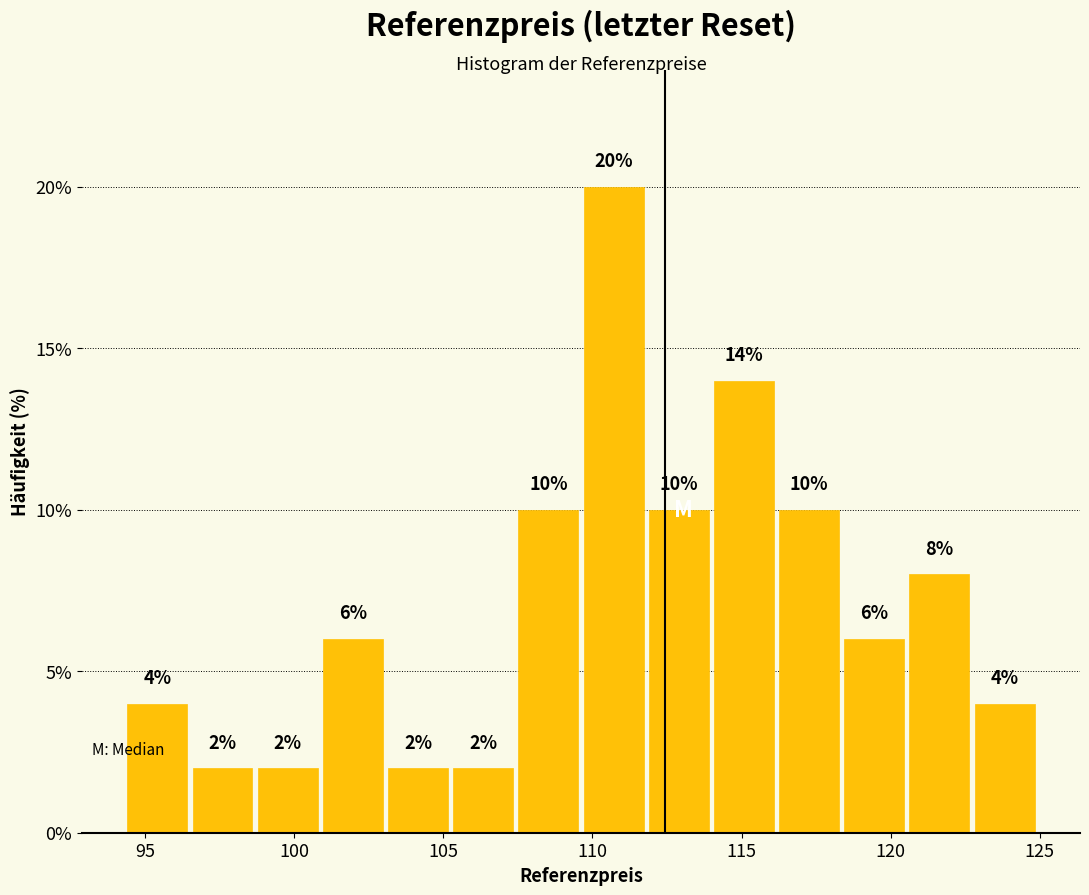

Reading left to right, transcribe this chart: for each bar, give the range it covers on the x-axis and its height. The bar edges are not printed on the chart, so give them approximately, as read against the axis.

94.5 to 96.5: 4
96.5 to 98.5: 2
98.5 to 101.0: 2
101.0 to 103.0: 6
103.0 to 105.0: 2
105.0 to 107.5: 2
107.5 to 109.5: 10
109.5 to 112.0: 20
112.0 to 114.0: 10
114.0 to 116.0: 14
116.0 to 118.5: 10
118.5 to 120.5: 6
120.5 to 122.5: 8
122.5 to 125.0: 4